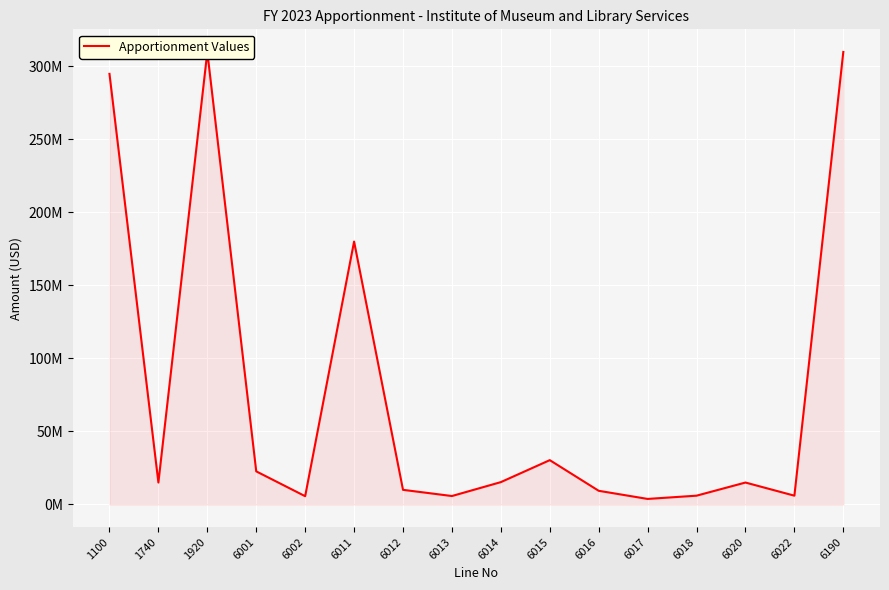

Does the chart display data point markers on the line(s)?

No